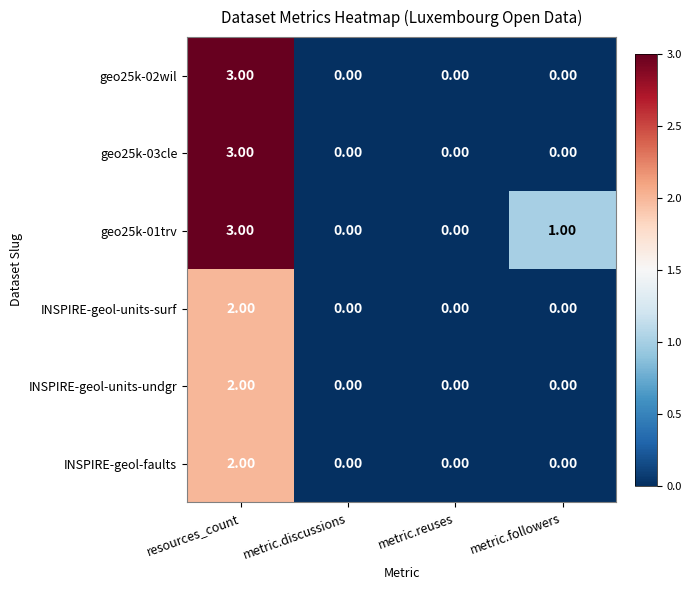

Which series has the largest total across all categories?

geo25k-01trv